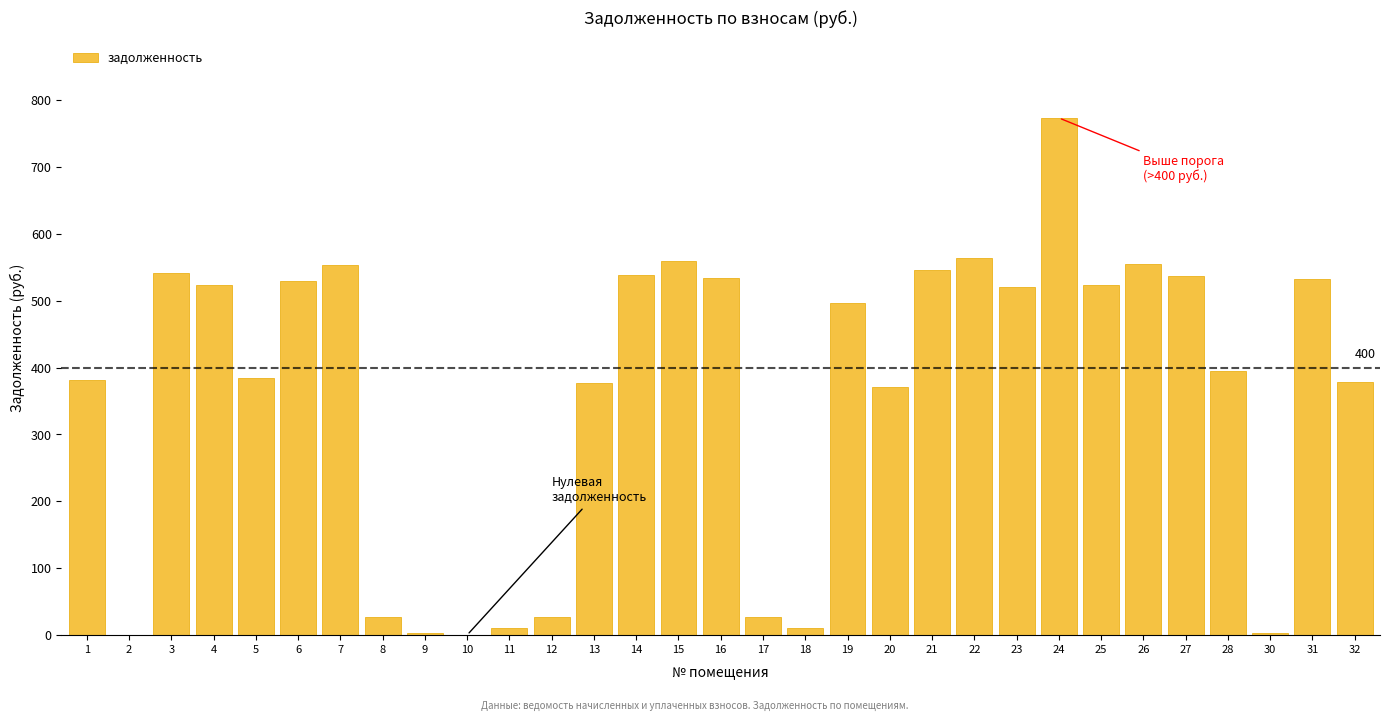

What is the sum of all values?

11226.1